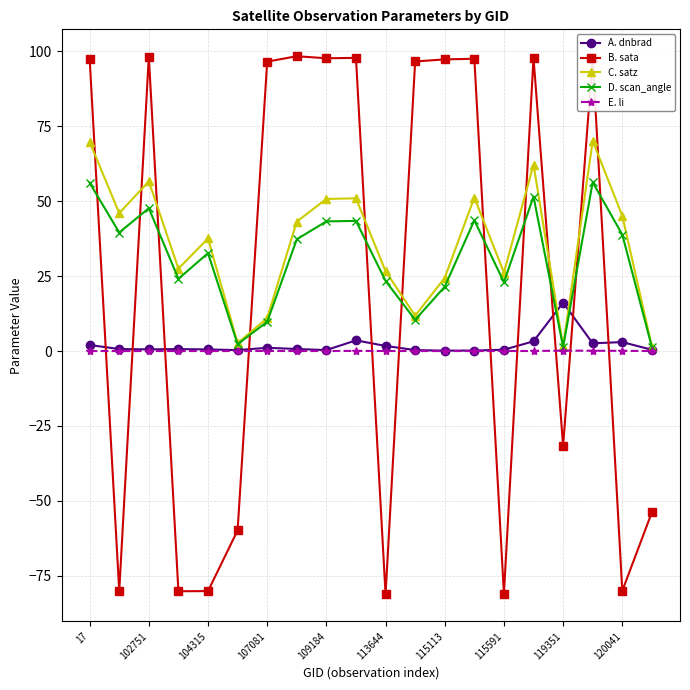

In D. scan_angle, how many points are lower than both neighbors (excluding endpoints)?

6